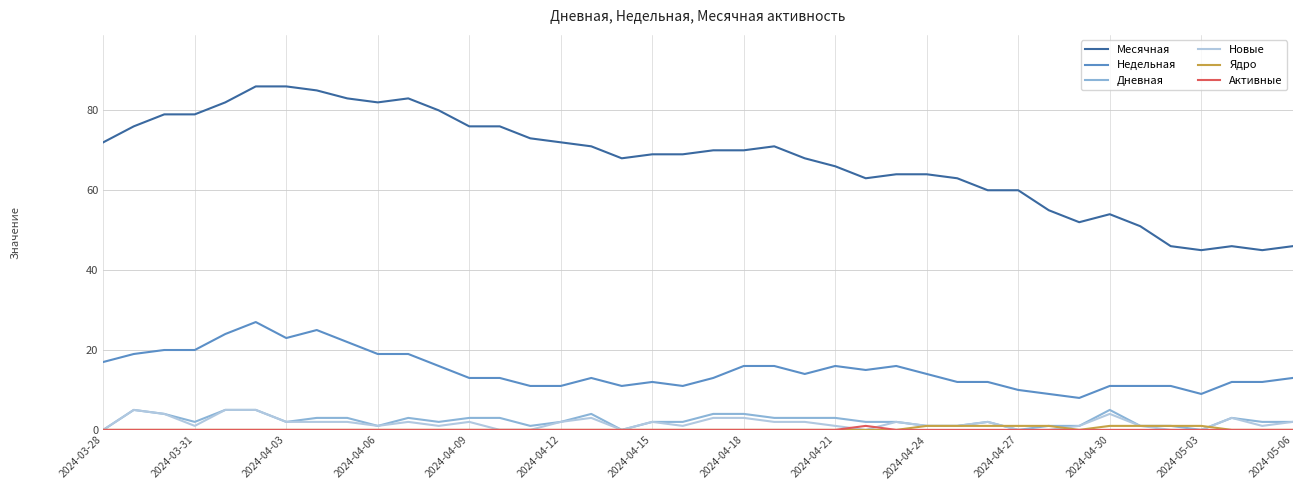

True or false: Месячная and Новые intersect in this chart.

False